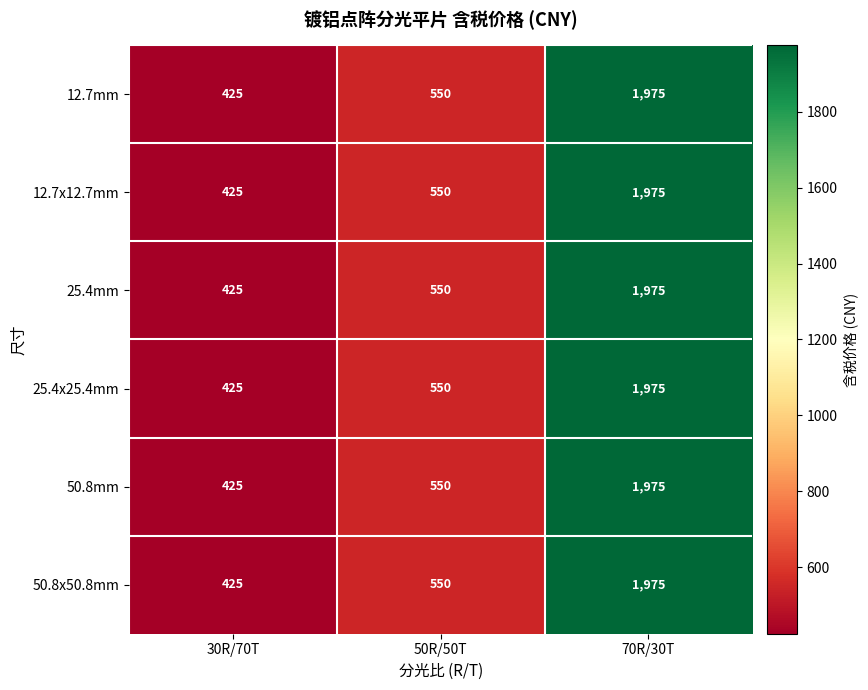

What is the sum of all 25.4mm values?

2950